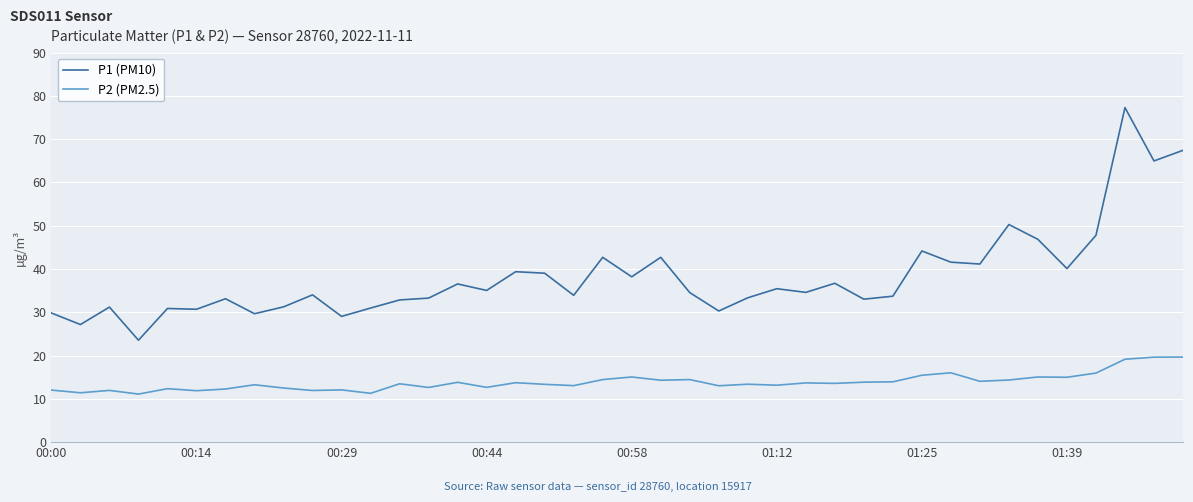

At how many categories does at least one series exceed 56?

3